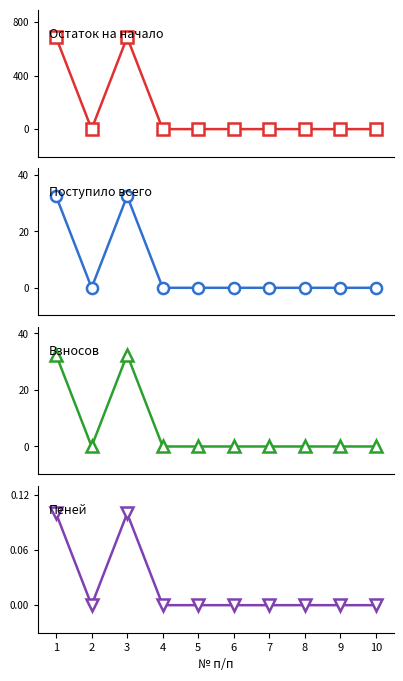

How many values in the Остаток на начало series exceed 0?

2